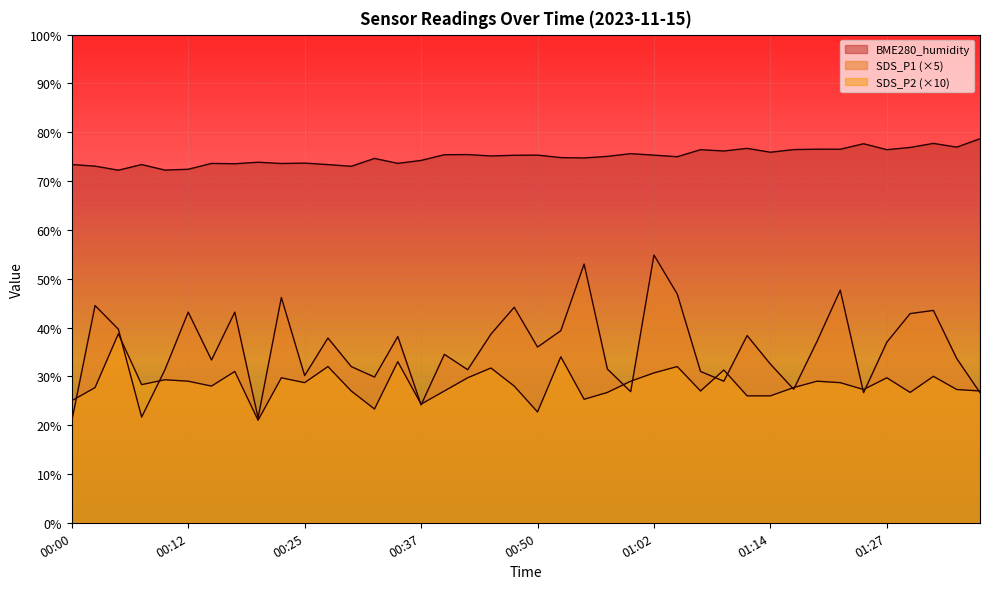

Reading right to left, what are all the values shown in this chart?

SDS_P1: 26.6	33.7	43.5	42.9	37.0	26.6	47.6	37.1	27.3	32.5	38.4	29.0	31.0	46.8	54.9	26.9	31.5	53.0	39.4	36.0	44.1	38.7	31.3	34.5	24.1	38.1	29.8	32.0	37.9	30.2	46.2	21.5	43.2	33.4	43.2	31.3	21.6	39.6	44.5	20.9
SDS_P2: 27.0	27.3	30.0	26.7	29.7	27.3	28.7	29.0	27.7	26.0	26.0	31.3	27.0	32.0	30.7	29.0	26.7	25.3	34.0	22.7	28.0	31.7	29.7	27.0	24.3	33.0	23.3	27.0	32.0	28.7	29.7	21.0	31.0	28.0	29.0	29.3	28.3	38.7	27.7	25.0
BME280_humidity: 78.7	77.0	77.7	76.9	76.4	77.7	76.5	76.5	76.5	75.9	76.7	76.2	76.4	75.0	75.3	75.6	75.1	74.7	74.8	75.3	75.3	75.1	75.4	75.4	74.2	73.6	74.6	73.0	73.4	73.7	73.6	73.9	73.5	73.6	72.4	72.2	73.4	72.2	73.1	73.4